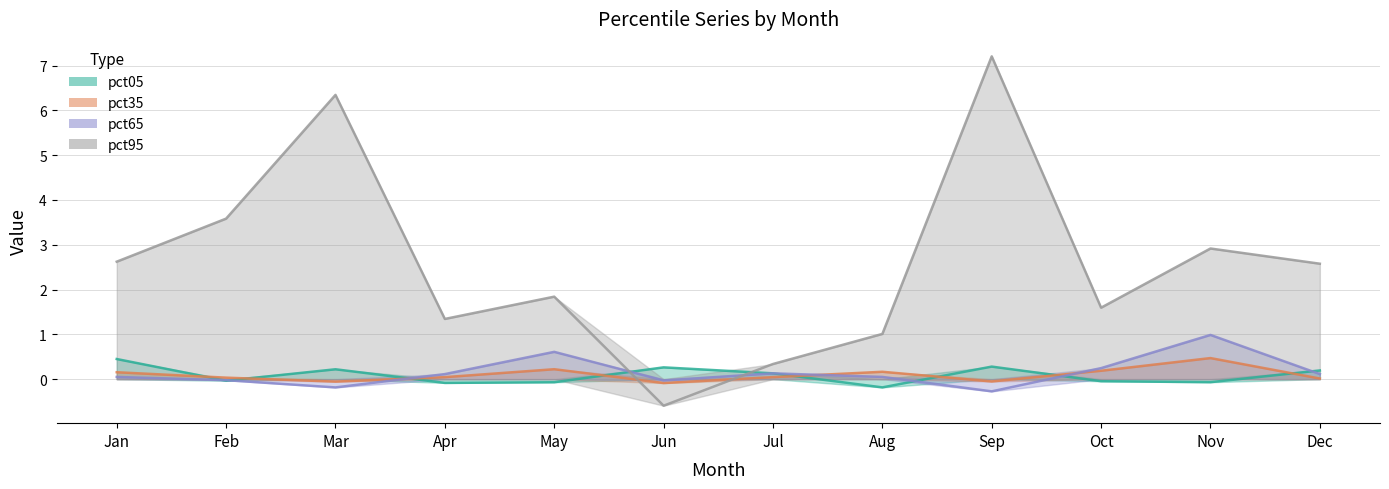

What is the value of the pct65 point at the 12th from the left?

0.1